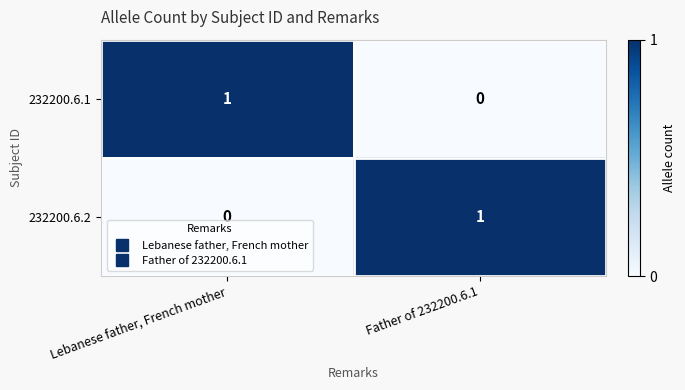

At which label is 232200.6.2 closest to 0?

Lebanese father, French mother